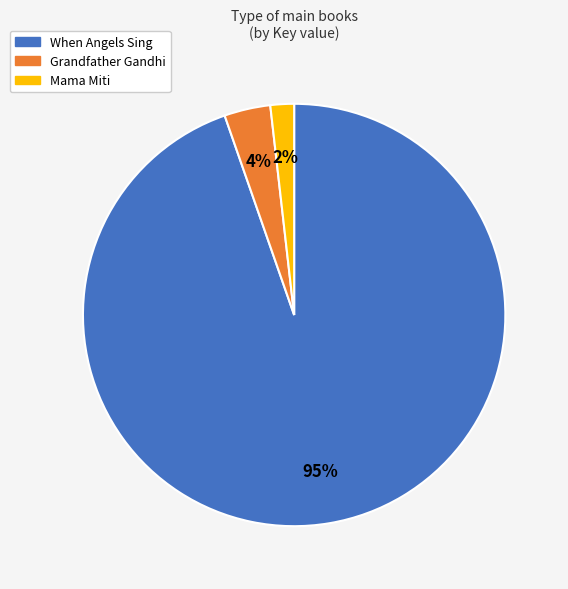

Combined, do Mama Miti and When Angels Sing account for over 50%?

Yes